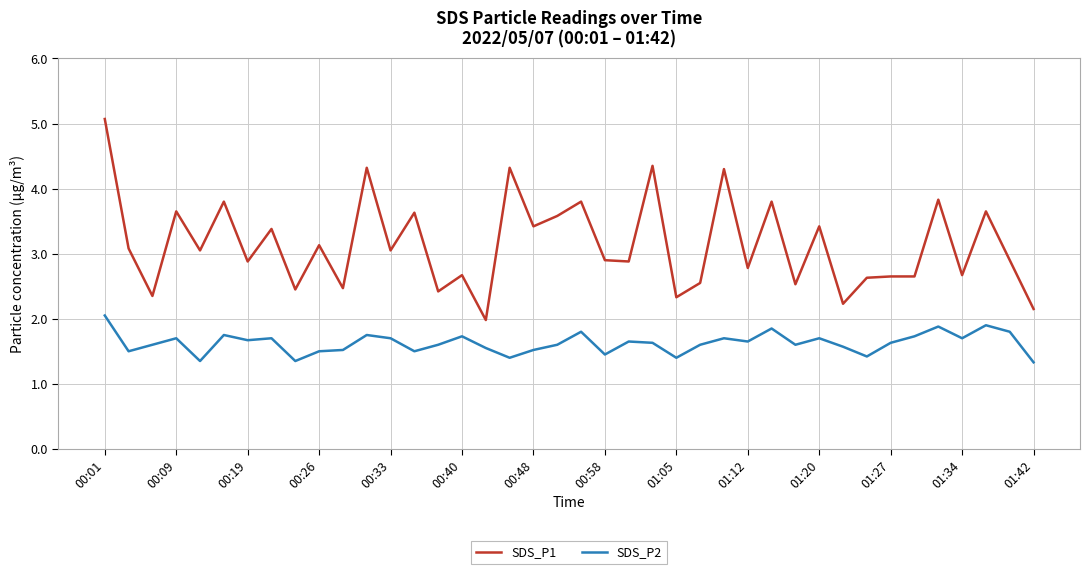

True or false: SDS_P1 has more than 0 interior local peaks.

True